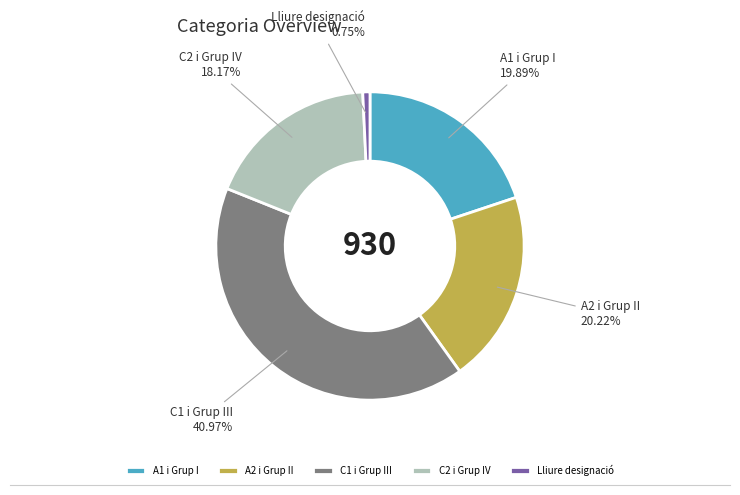

What percentage do C2 i Grup IV and Lliure designació together represent?

18.9%